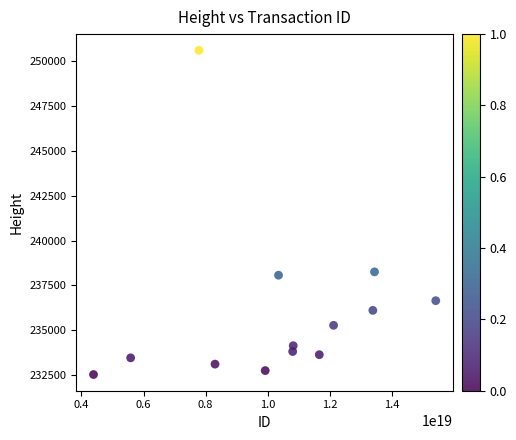

What is the range of Y values (max minus min)?

18086